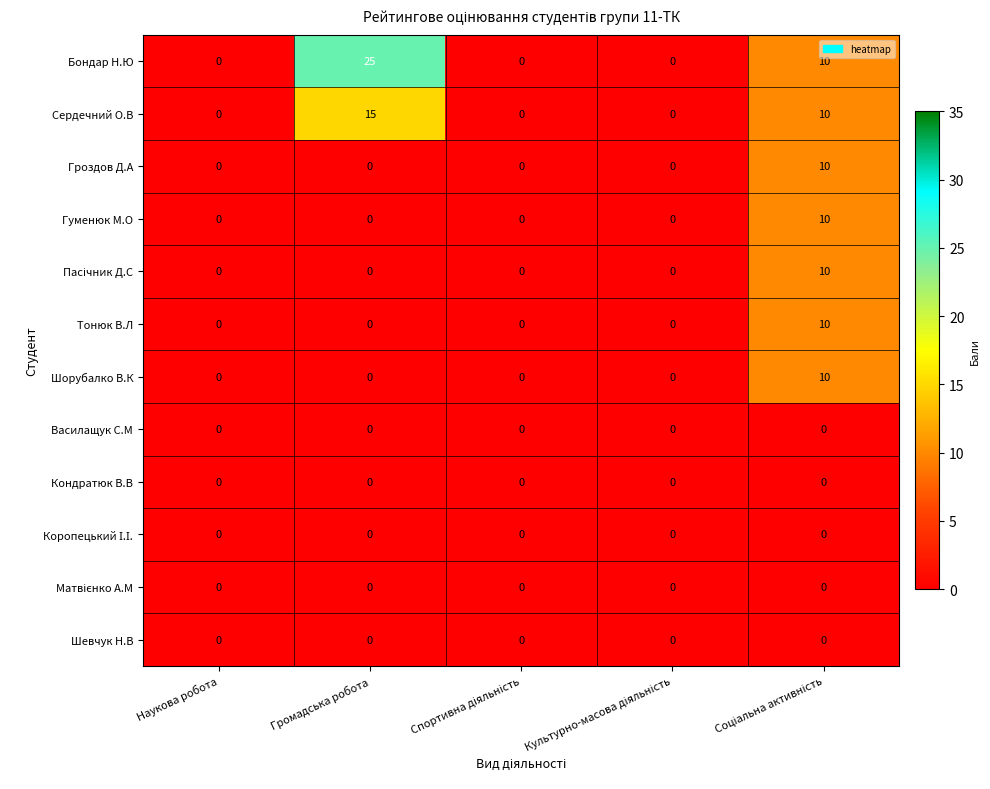

Which category has the highest value in the Сердечний О.В series?

Громадська робота